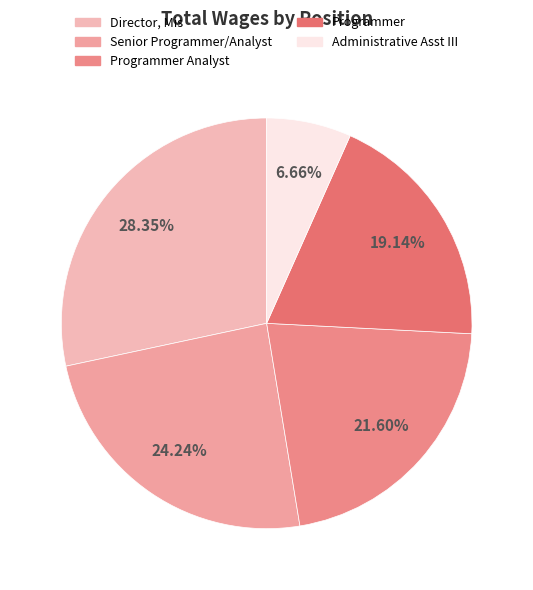

Which category has the smallest portion of the pie?

Administrative Asst III